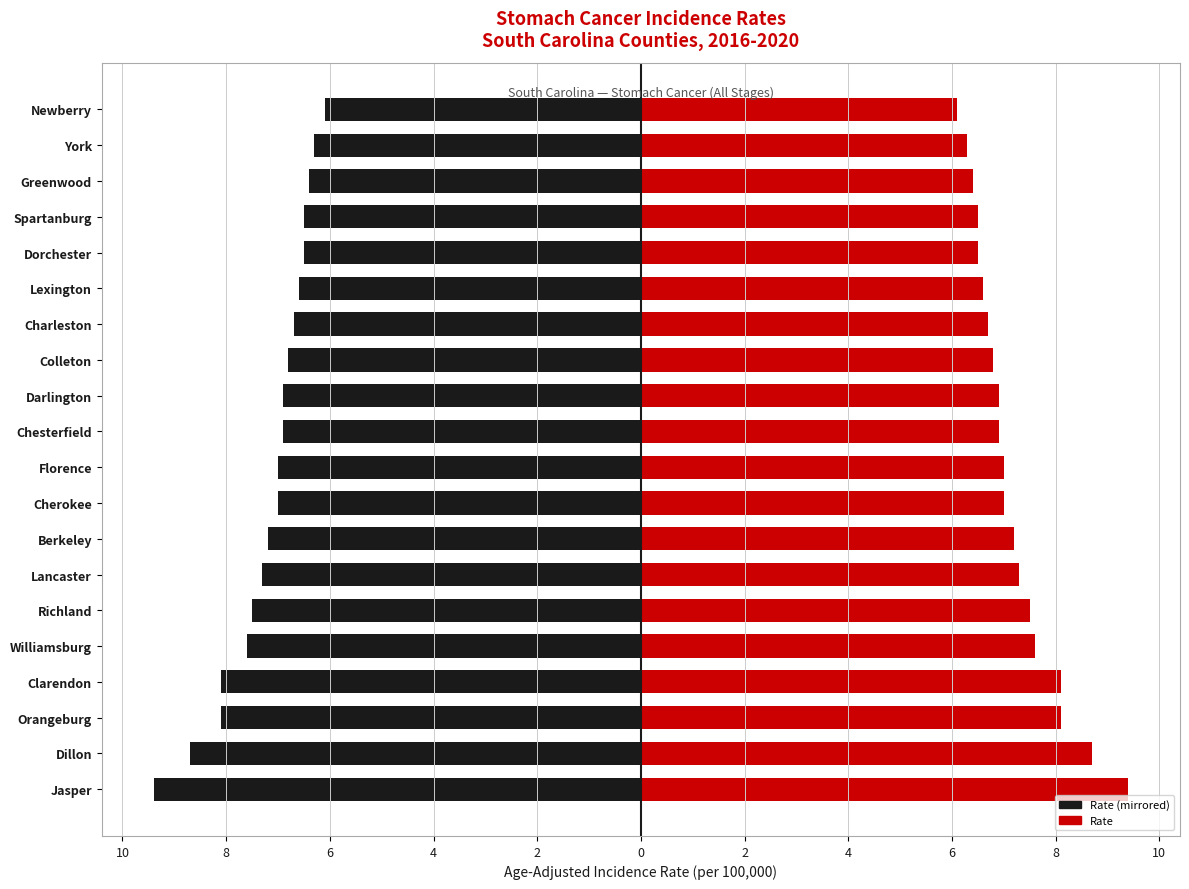

What is the maximum value shown in the chart?

9.4